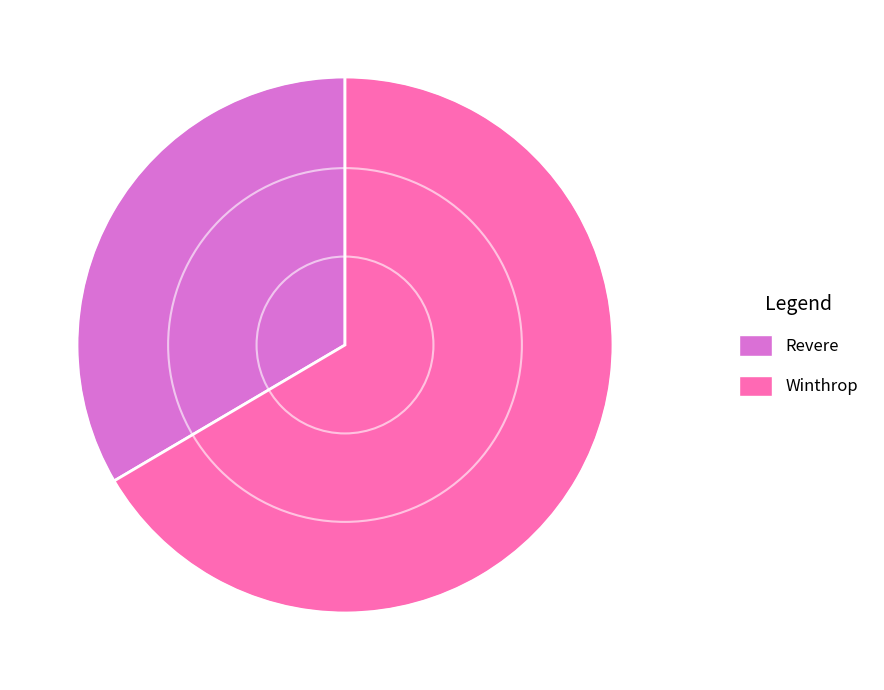

Which category has the smallest portion of the pie?

Revere